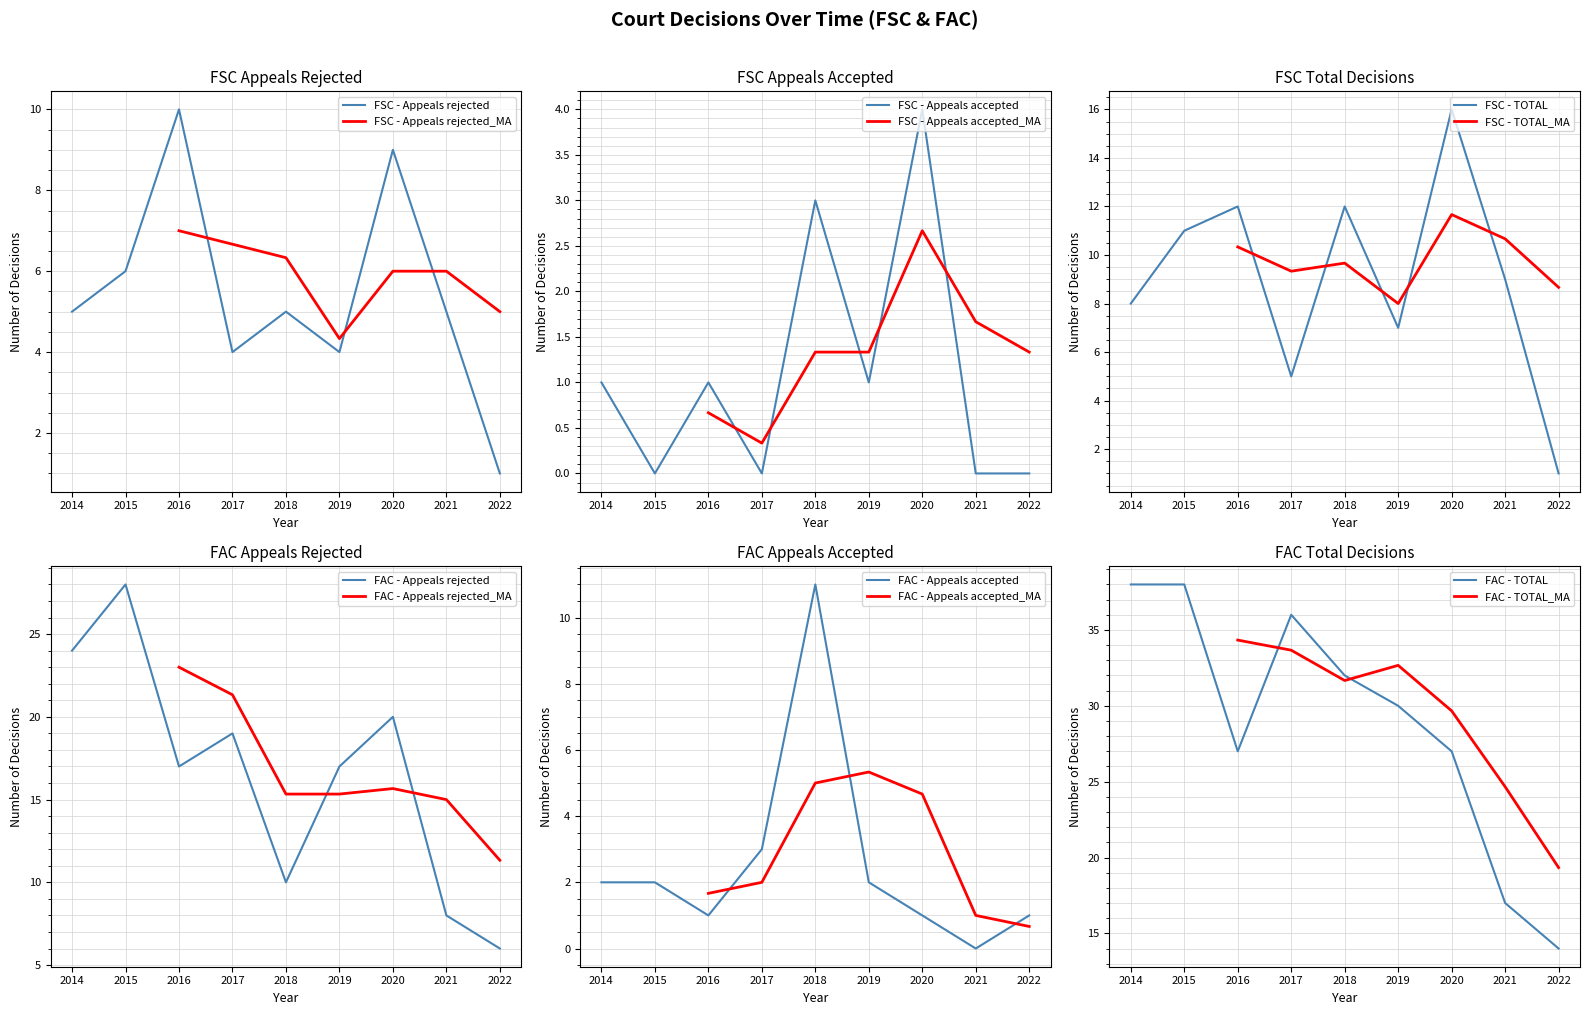

True or false: FSC - TOTAL and FSC - Appeals rejected intersect in this chart.

False